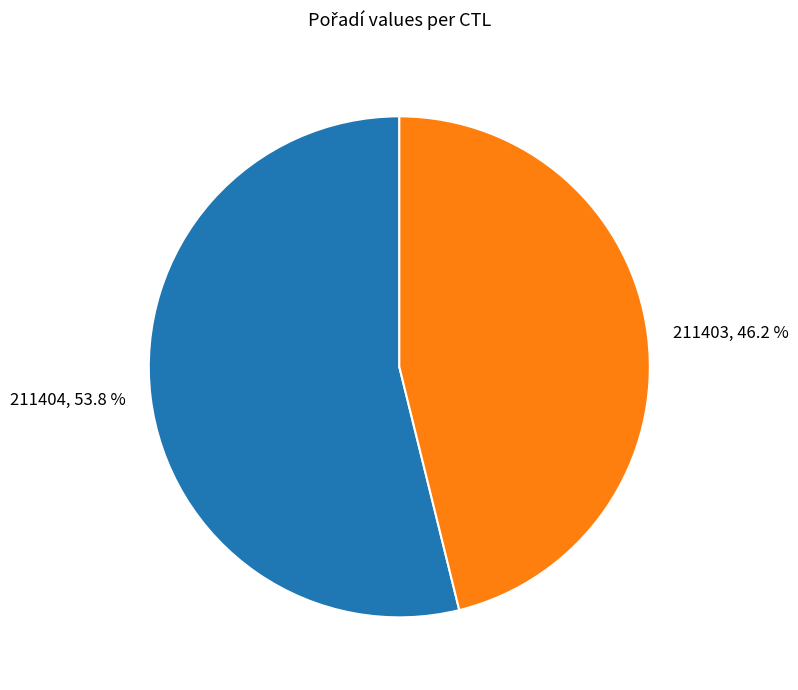

Is it true that 211404 is 66% of the pie?

False